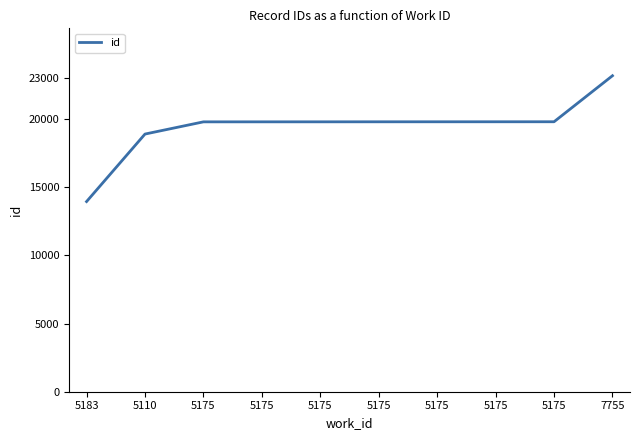

How many lines are shown in the chart?

1